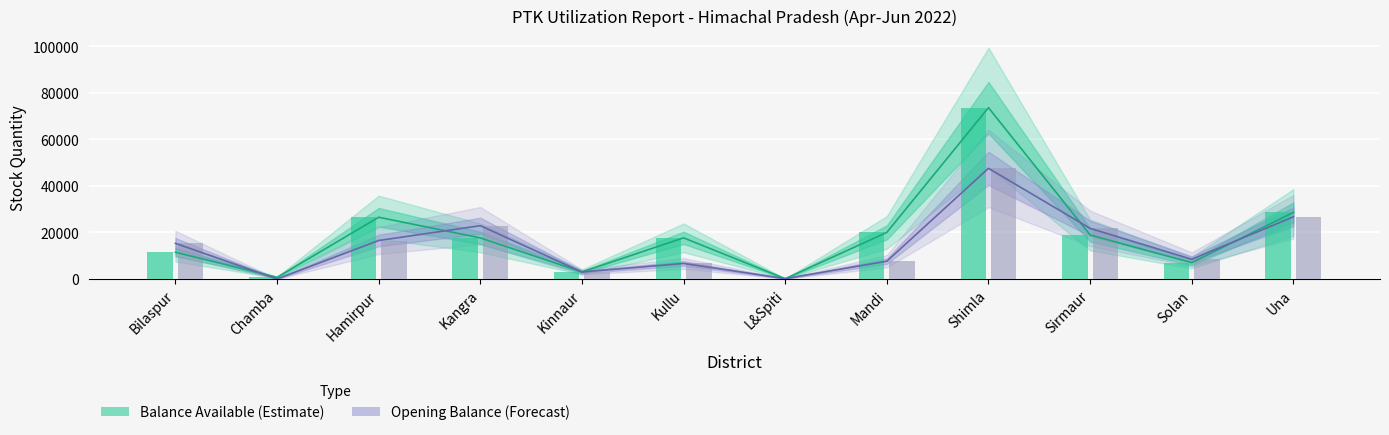

What is the value of the Balance Available bar at the 1st from the left?

11486